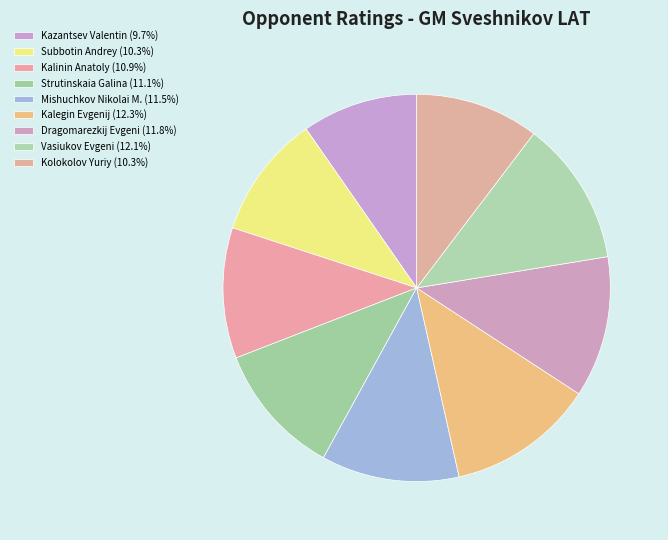

How many slices are in this pie chart?

9